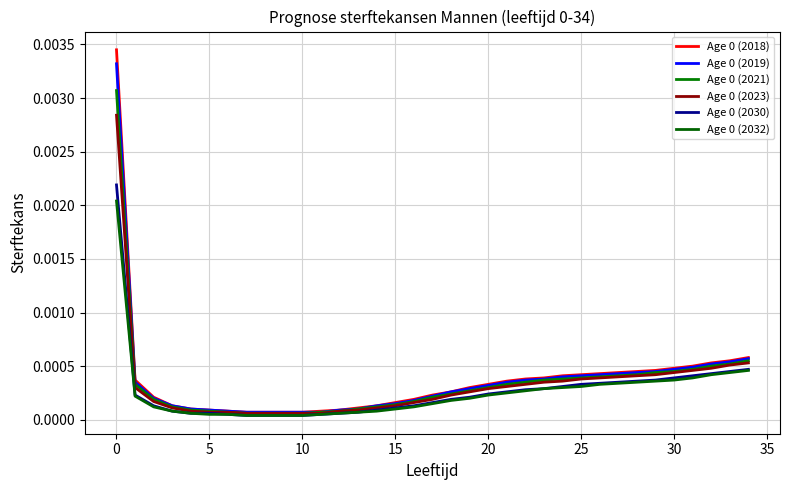

Does the chart have visible grid lines?

Yes